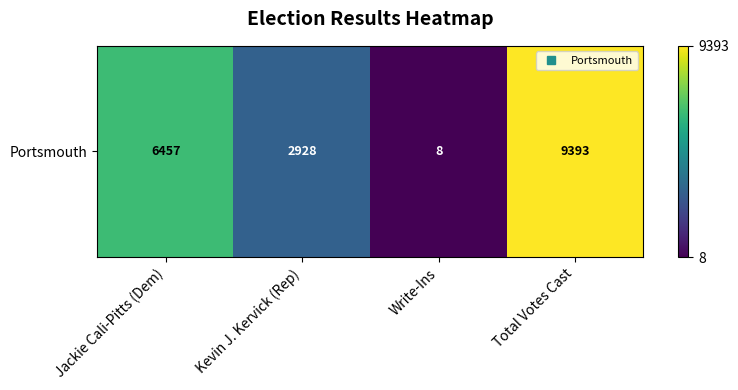

Reading left to right, extract all data points from this chart.

6457	2928	8	9393